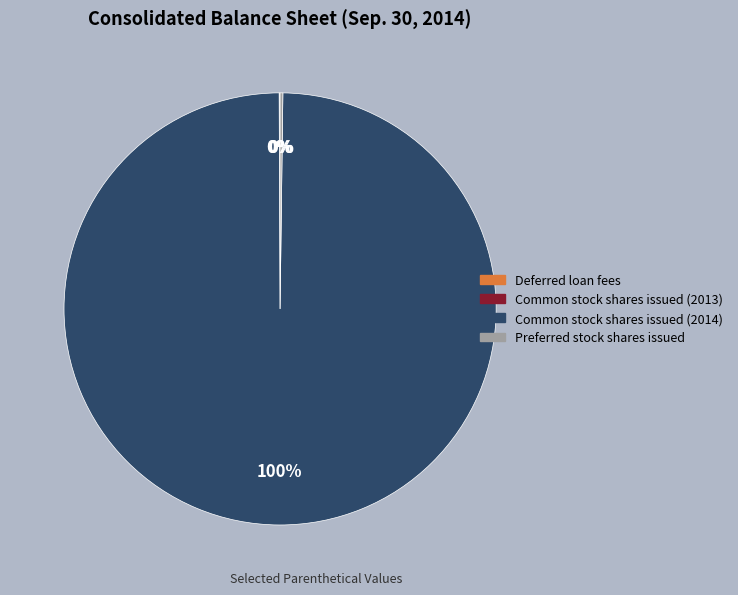

Which slice represents more than half of the pie?

Common stock shares issued (2014)